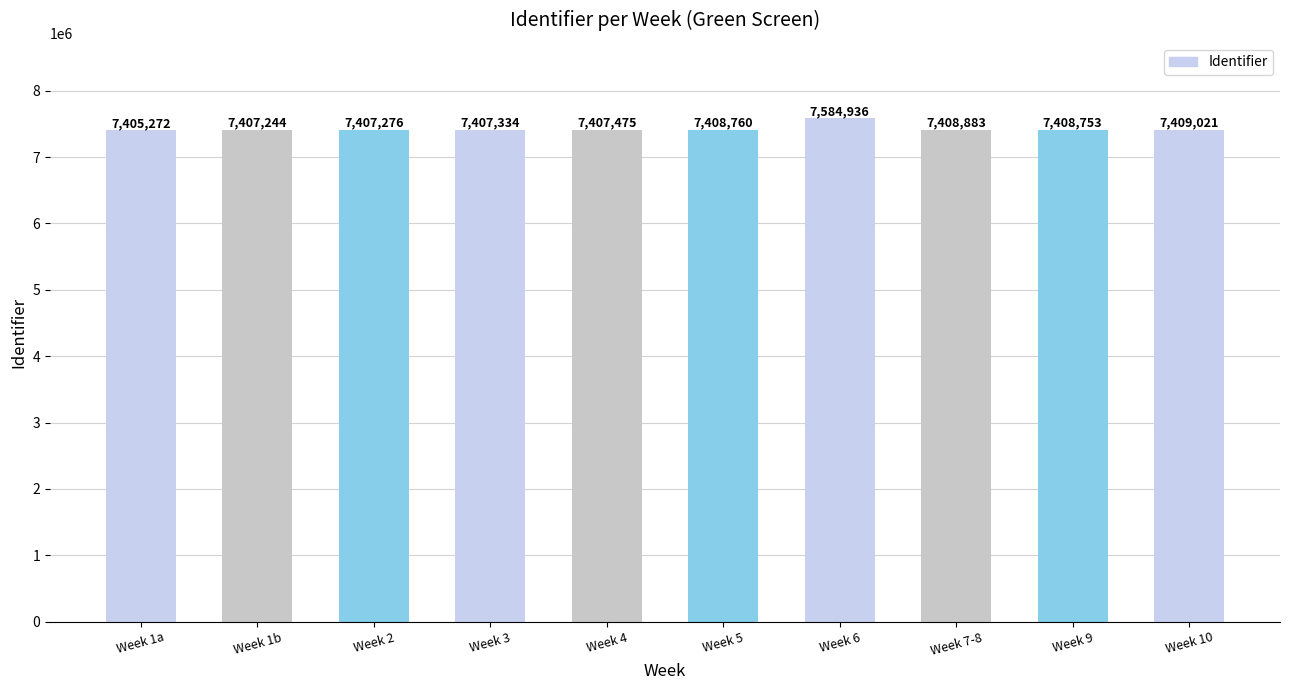

Rank the categories by value from highest to lowest.

Week 6, Week 10, Week 7-8, Week 5, Week 9, Week 4, Week 3, Week 2, Week 1b, Week 1a